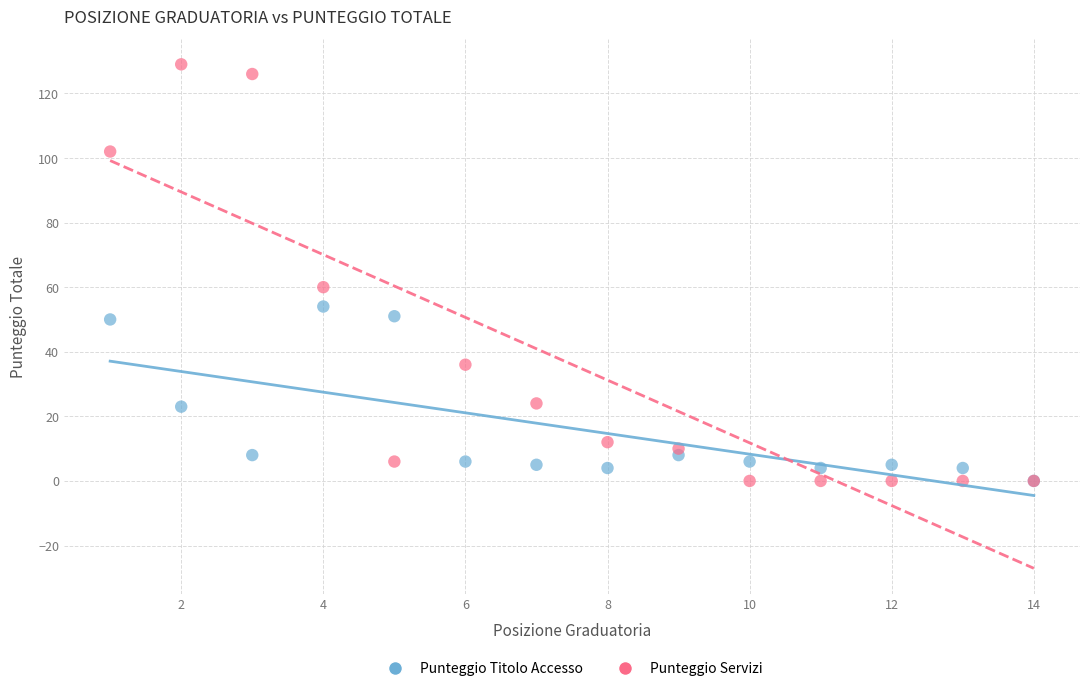

In the Punteggio Servizi series, what Y value is closest to 64?

60